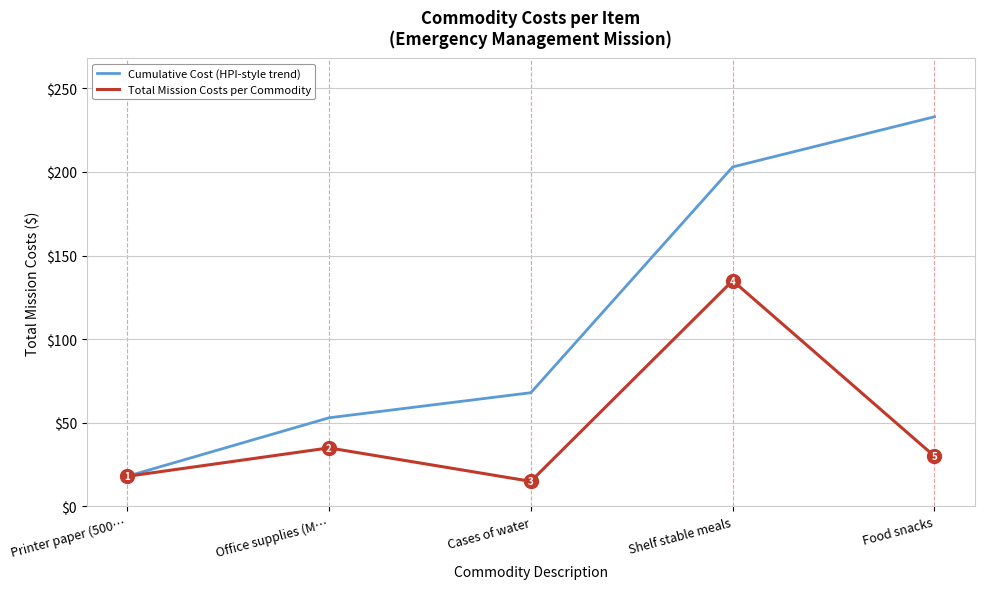

Which label corresponds to the largest value in the chart?

Food snacks